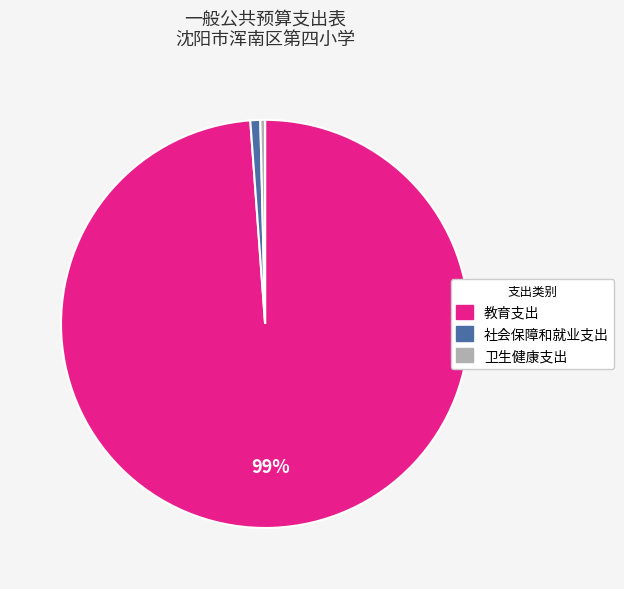

True or false: 卫生健康支出 accounts for 0% of the total.

True